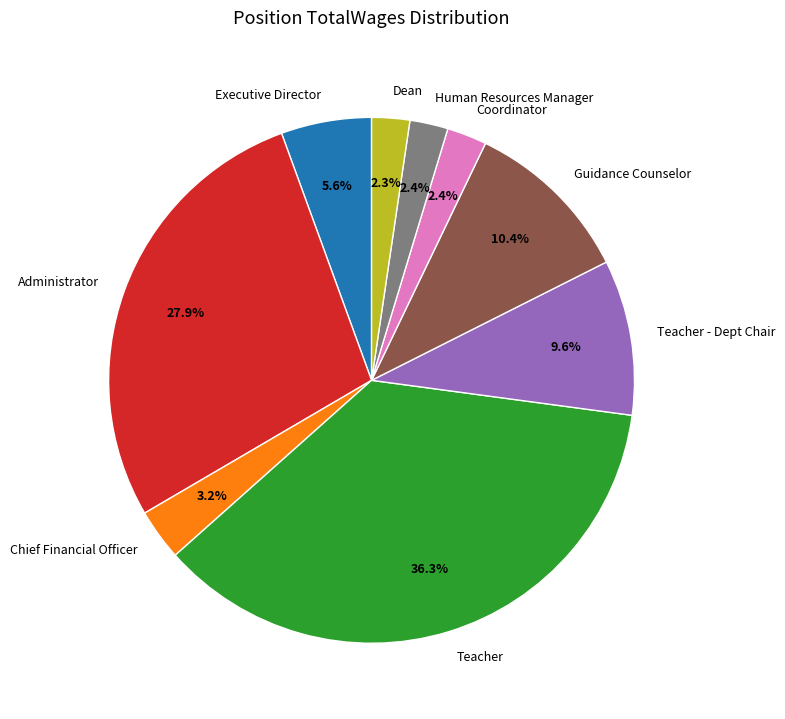

The Coordinator slice represents 15% of the pie. True or false?

False